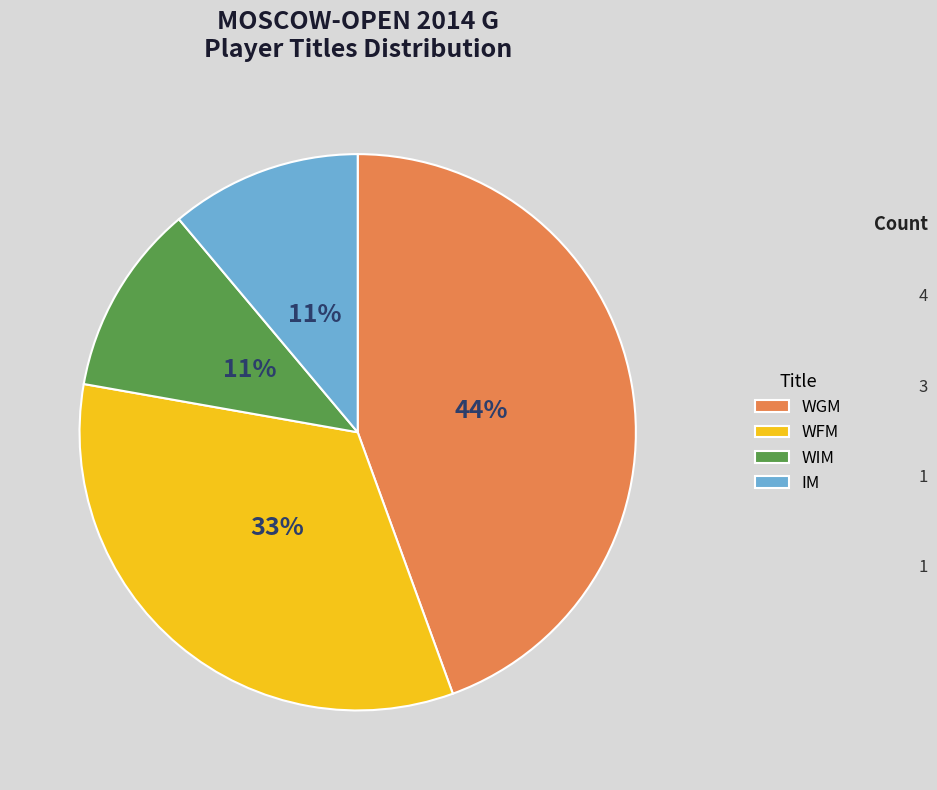

What is the largest slice in the pie chart?

WGM